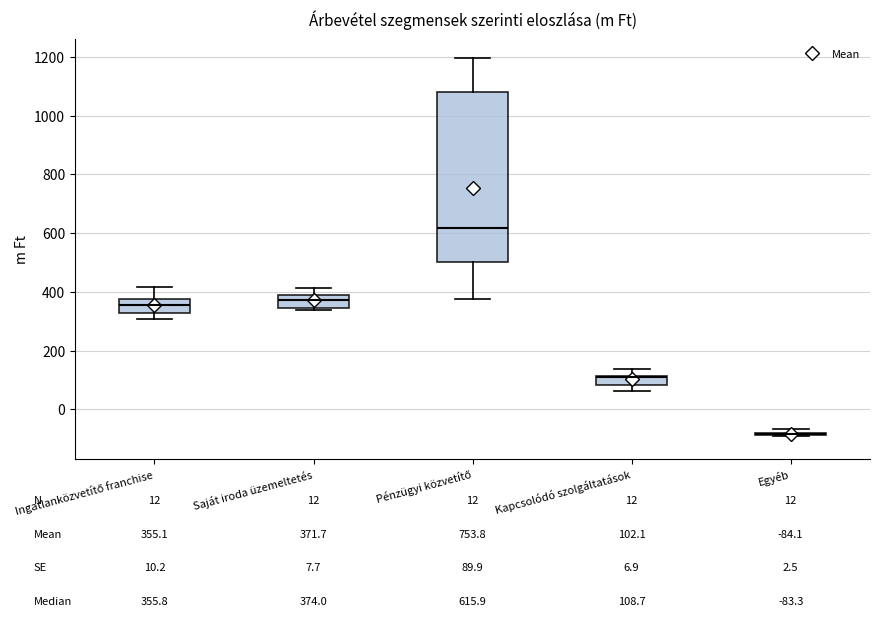

Comparing the boxes themselves (not the whiskers), which one is the tallest?

Pénzügyi közvetítő